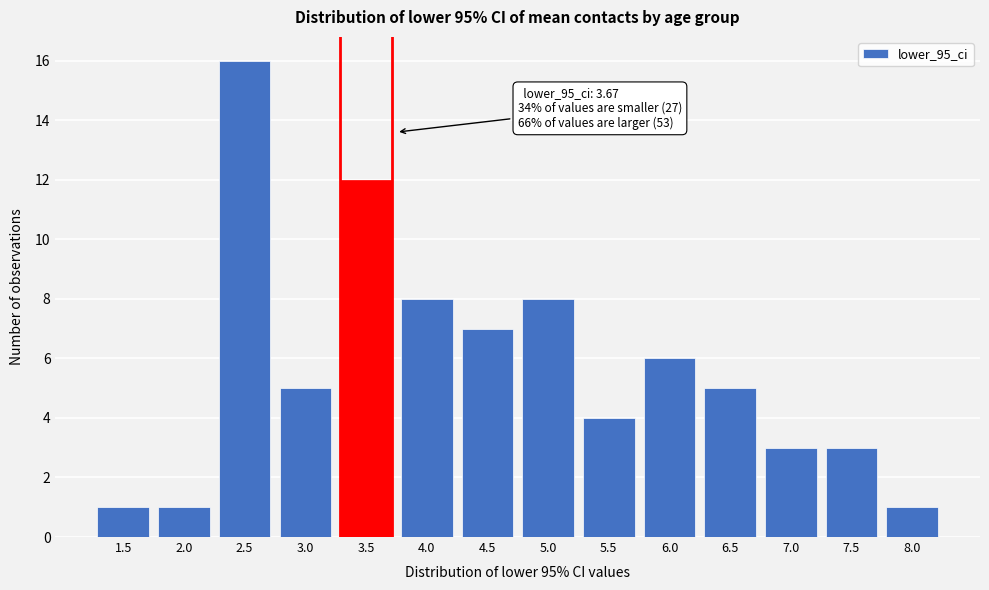

Reading right to left, transcribe all the data shown in this chart.

1	3	3	5	6	4	8	7	8	12	5	16	1	1